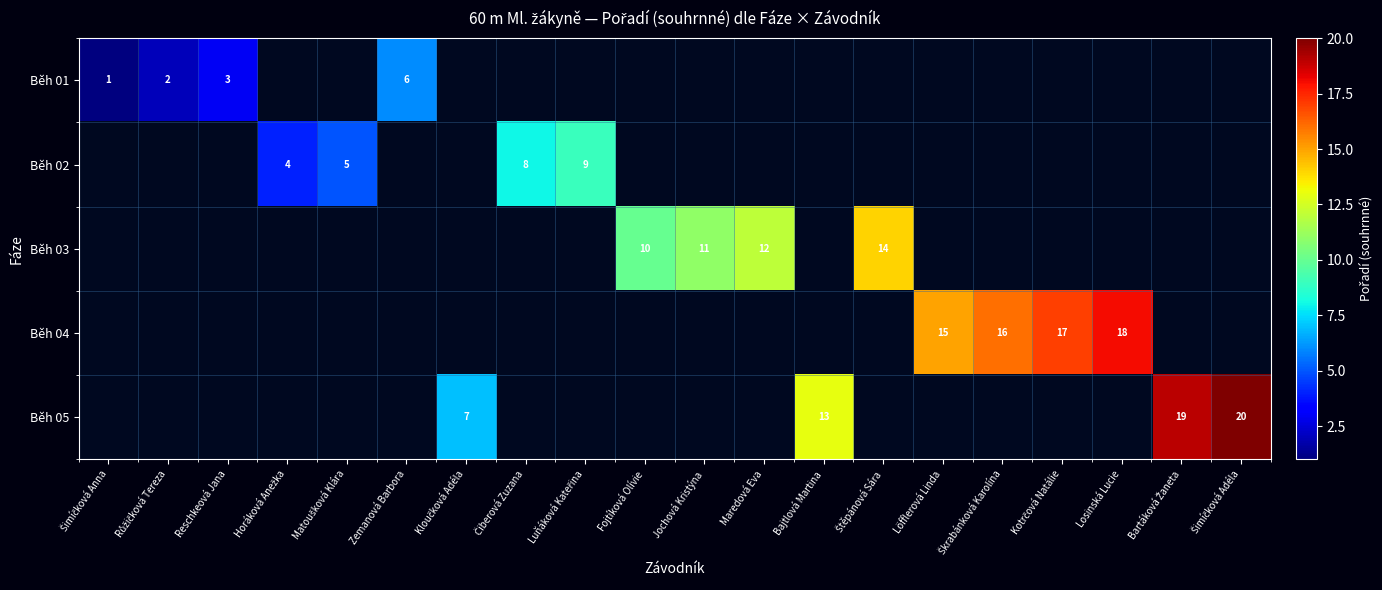

The Běh 03 series shows 10 at Fojtíková Olívie. True or false?

True